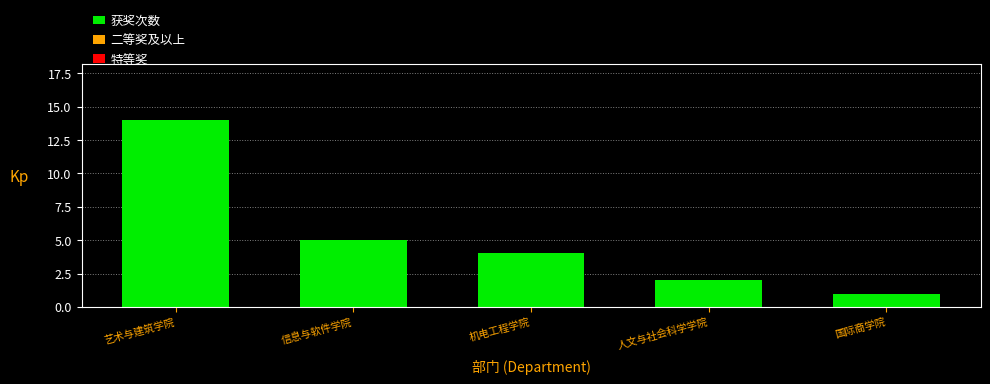

List the labels in order of value, smallest first.

国际商学院, 人文与社会科学学院, 机电工程学院, 信息与软件学院, 艺术与建筑学院